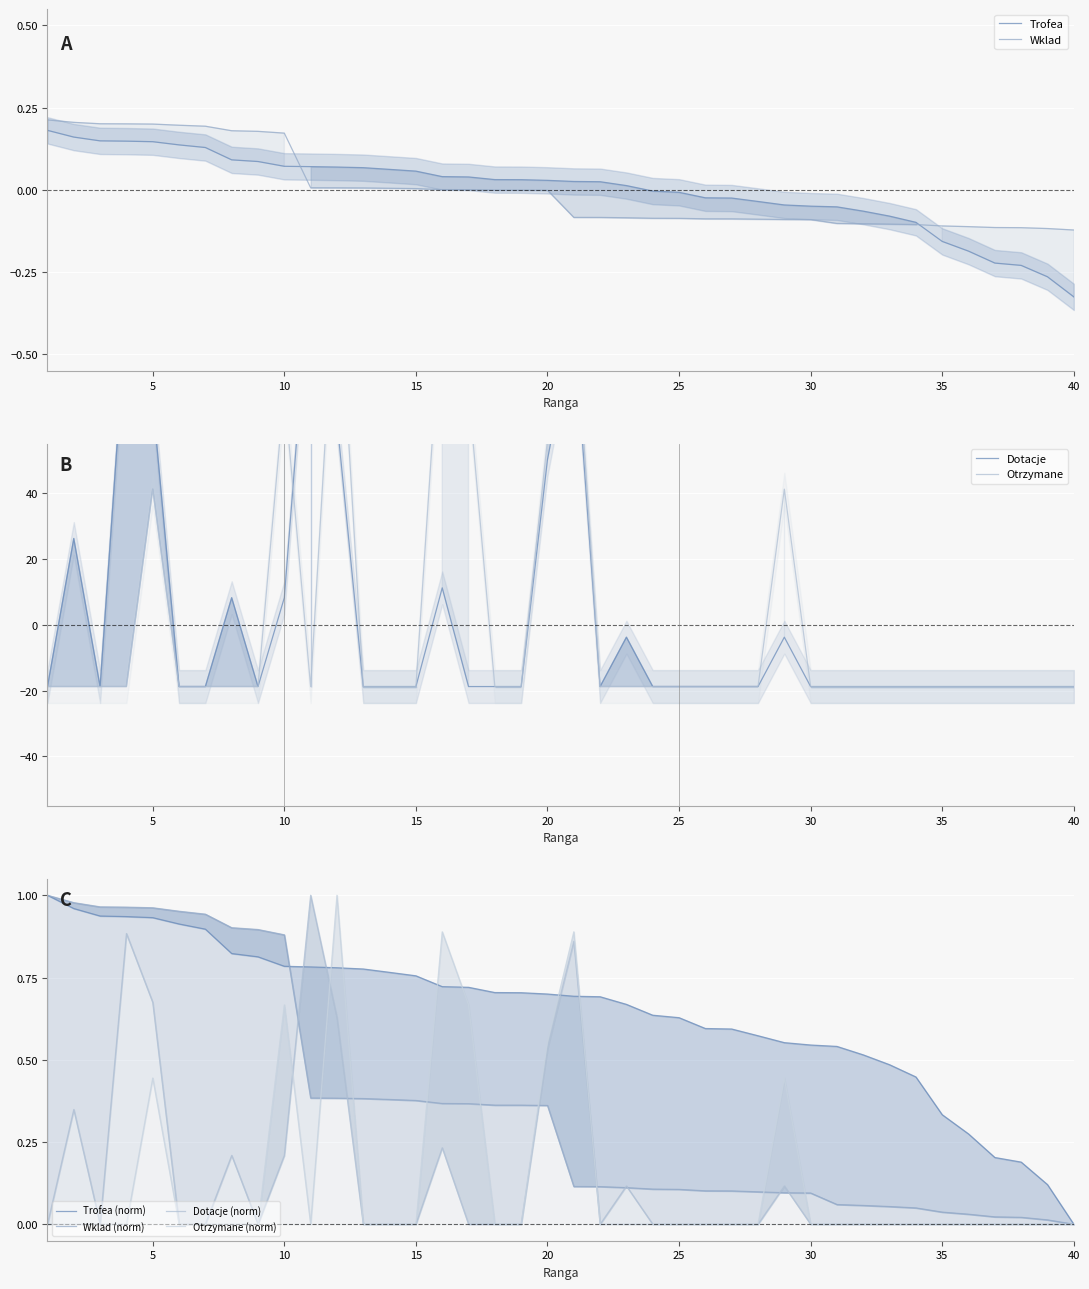

Rank the series by their maximum value, from highest to lowest.

Otrzymane, Dotacje, Wklad, Trofea